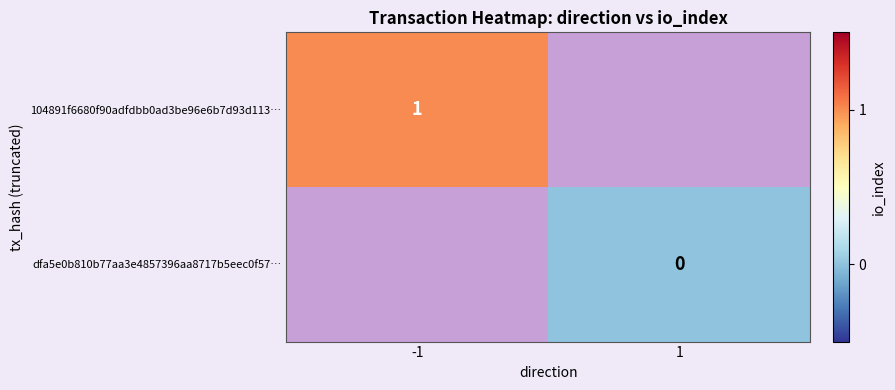

Which category has the lowest value across all series?

1